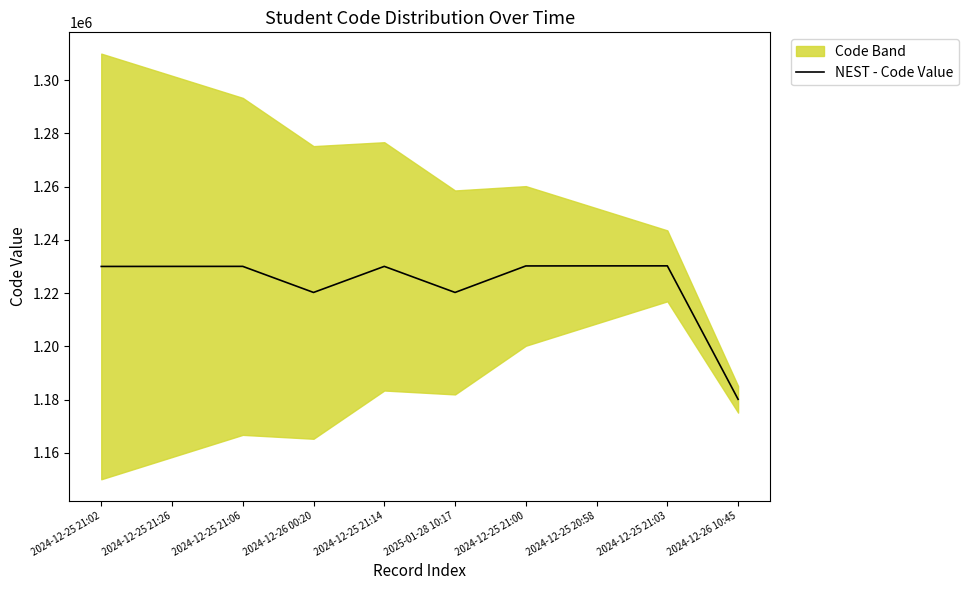

Where is the data nearest to the value 1205161?

2024-12-26 00:20